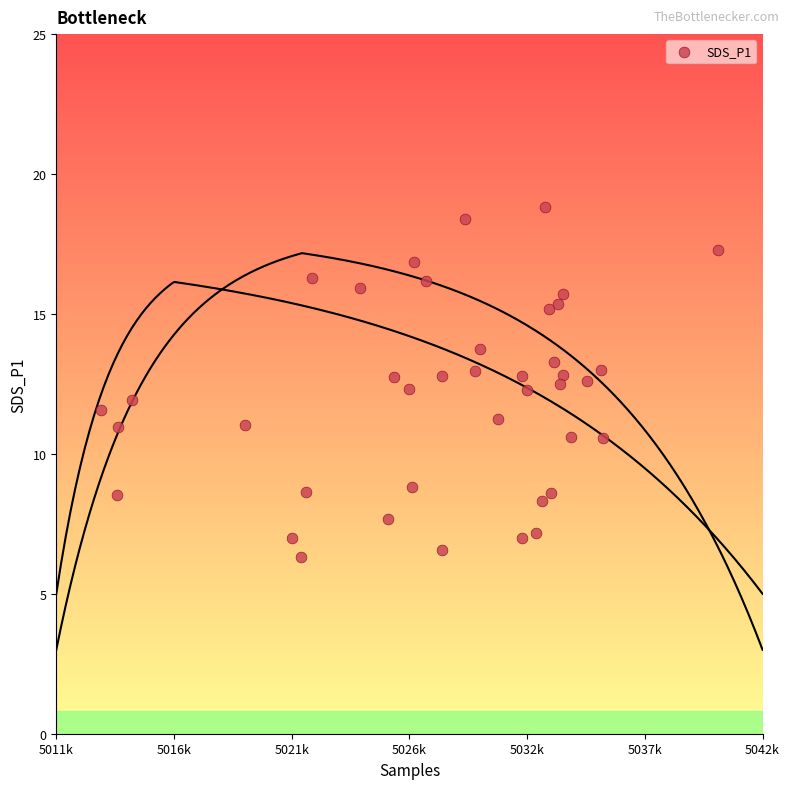

What is the range of Y values (max minus min)?

12.5